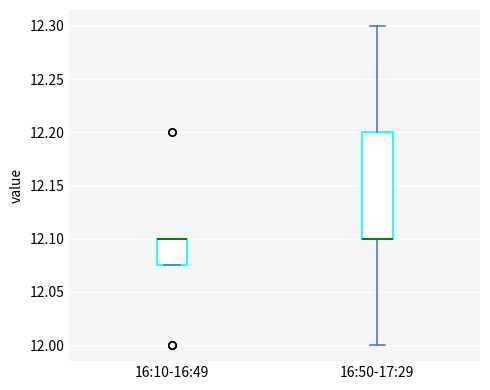

Reading left to right, read every box against the y-axis: the position of its median line, the range the box covers, and the ends of its whiskers. The values are not printed on the chart, so give them approximately, as read against the axis.

16:10-16:49: median 12.100 (drawn on the box's upper edge), box 12.075 to 12.100, whiskers 12.075 to 12.100
16:50-17:29: median 12.100 (drawn on the box's lower edge), box 12.100 to 12.200, whiskers 12.000 to 12.300